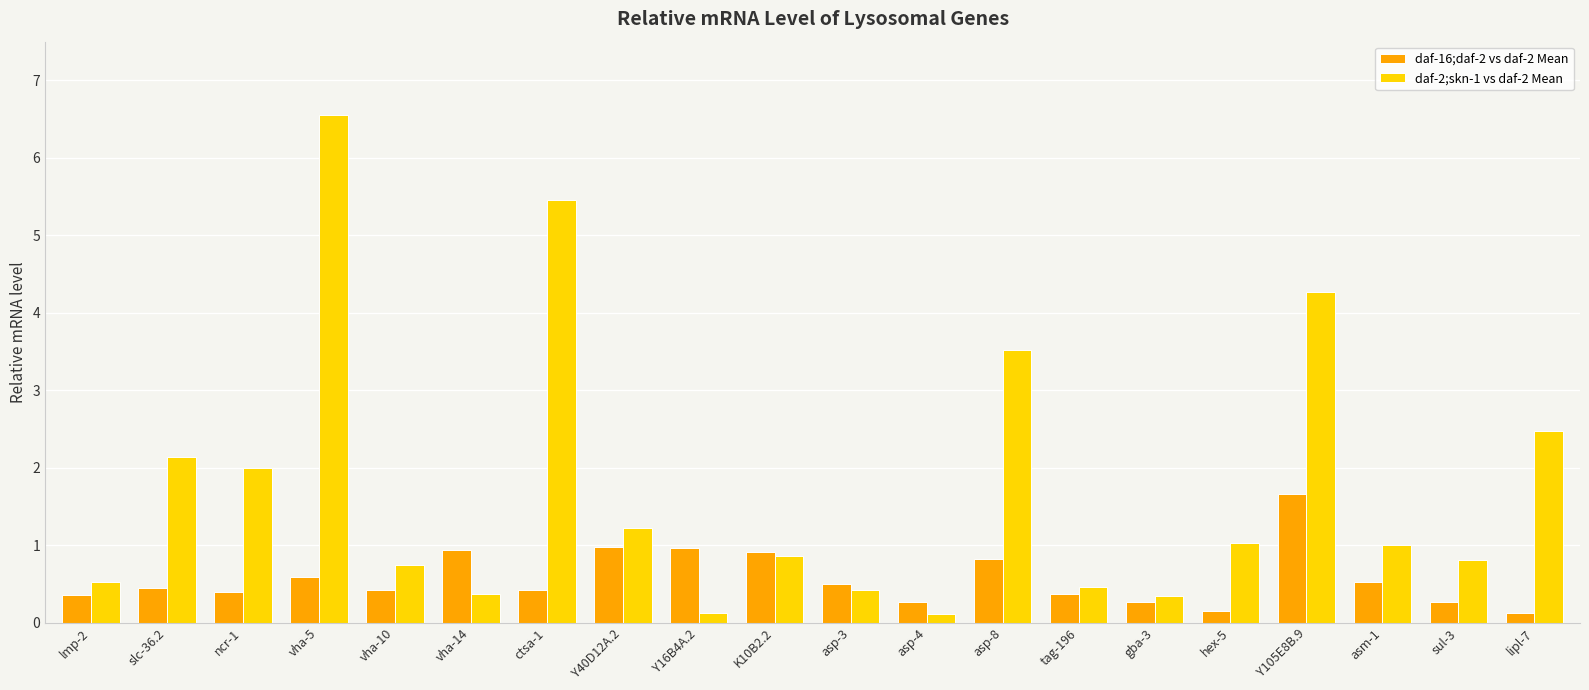

What are all the series names shown in the legend?

daf-16;daf-2 vs daf-2 Mean, daf-2;skn-1 vs daf-2 Mean